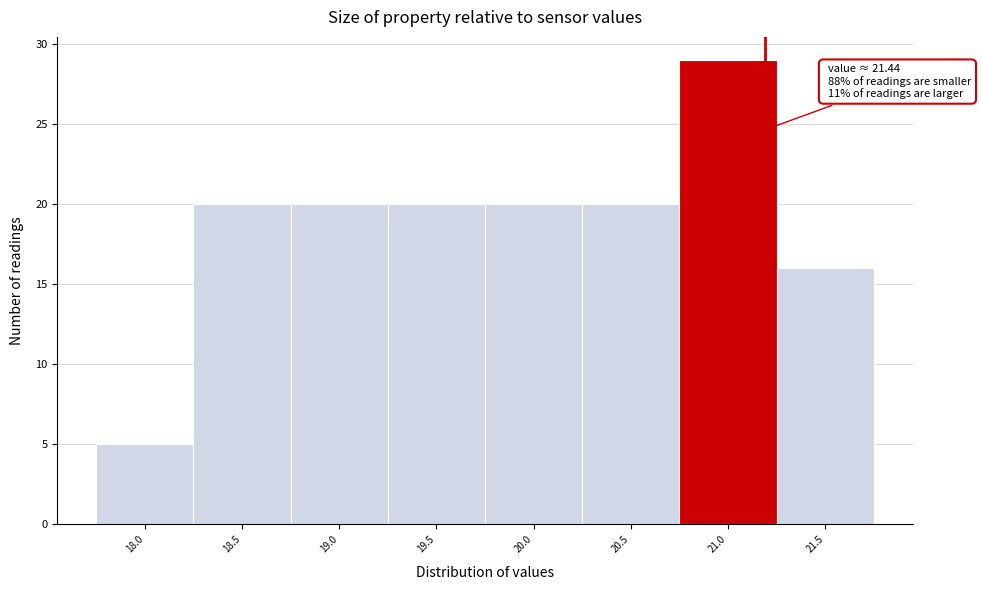

Reading right to left, what are all the values shown in this chart?

21.5=16	21.0=29	20.5=20	20.0=20	19.5=20	19.0=20	18.5=20	18.0=5